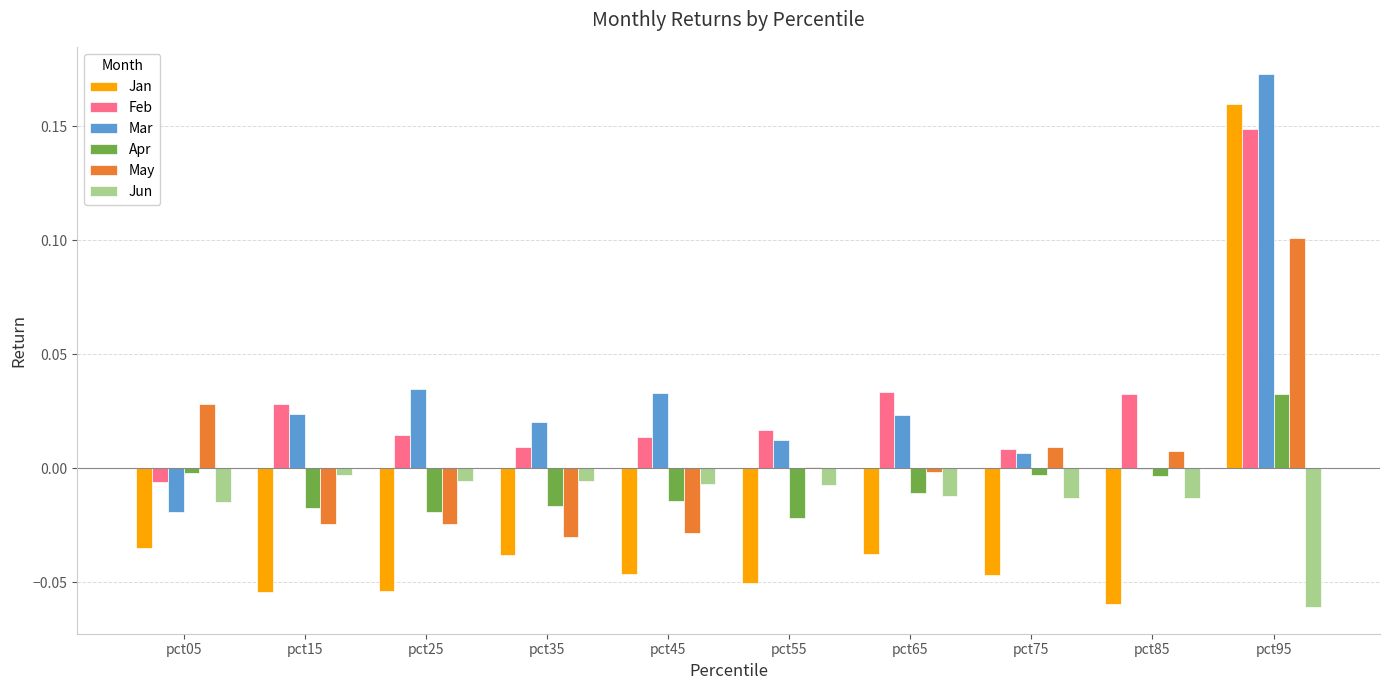

At which category is the sum across all series the highest?

pct95